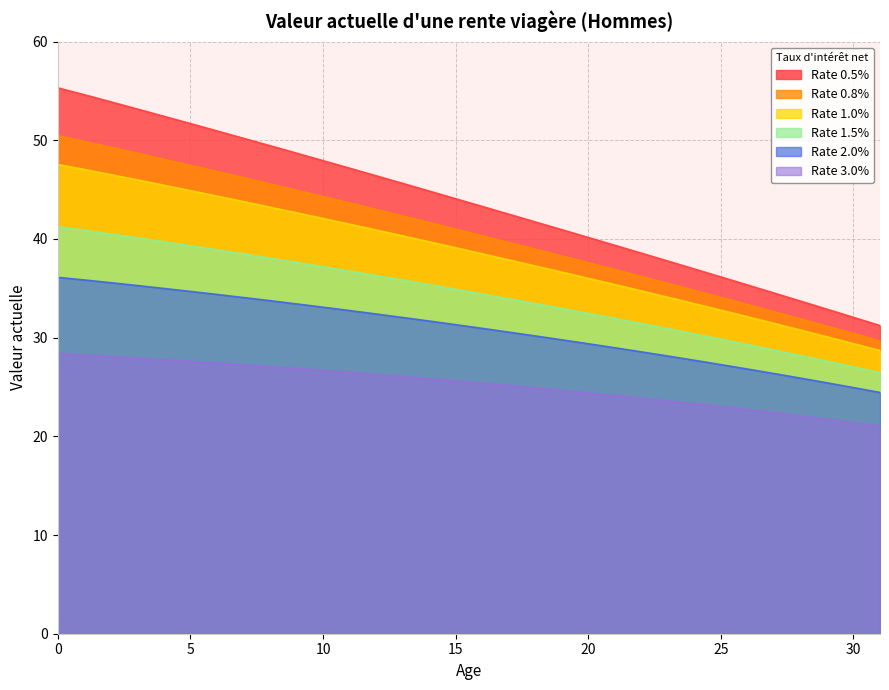

Reading right to left, list all the values displayed in this chart.

Rate 0.5%: 31.2	32.1	32.9	33.7	34.5	35.3	36.2	37.0	37.8	38.6	39.4	40.2	40.9	41.7	42.5	43.3	44.1	44.9	45.6	46.4	47.2	47.9	48.7	49.5	50.2	50.9	51.7	52.4	53.2	53.9	54.6	55.3
Rate 0.8%: 29.7	30.4	31.2	31.9	32.6	33.4	34.1	34.8	35.5	36.2	36.9	37.6	38.3	39.0	39.6	40.3	41.0	41.7	42.3	43.0	43.6	44.3	44.9	45.6	46.2	46.8	47.5	48.1	48.7	49.3	49.9	50.5
Rate 1.0%: 28.7	29.4	30.1	30.8	31.4	32.1	32.8	33.4	34.1	34.7	35.4	36.0	36.6	37.3	37.9	38.5	39.1	39.7	40.3	40.9	41.5	42.1	42.7	43.2	43.8	44.3	44.9	45.4	46.0	46.5	47.0	47.5
Rate 1.5%: 26.4	27.0	27.6	28.2	28.7	29.3	29.8	30.4	30.9	31.4	31.9	32.5	33.0	33.4	33.9	34.4	34.9	35.4	35.8	36.3	36.7	37.2	37.6	38.1	38.5	38.9	39.3	39.7	40.1	40.5	40.9	41.2
Rate 2.0%: 24.4	24.9	25.4	25.9	26.4	26.8	27.3	27.7	28.1	28.6	29.0	29.4	29.8	30.2	30.6	30.9	31.3	31.7	32.0	32.4	32.7	33.1	33.4	33.7	34.1	34.4	34.7	35.0	35.3	35.6	35.8	36.1
Rate 3.0%: 21.1	21.4	21.7	22.1	22.4	22.7	23.0	23.3	23.6	23.9	24.1	24.4	24.7	24.9	25.2	25.4	25.6	25.8	26.1	26.3	26.5	26.7	26.9	27.1	27.3	27.4	27.6	27.8	27.9	28.1	28.2	28.4